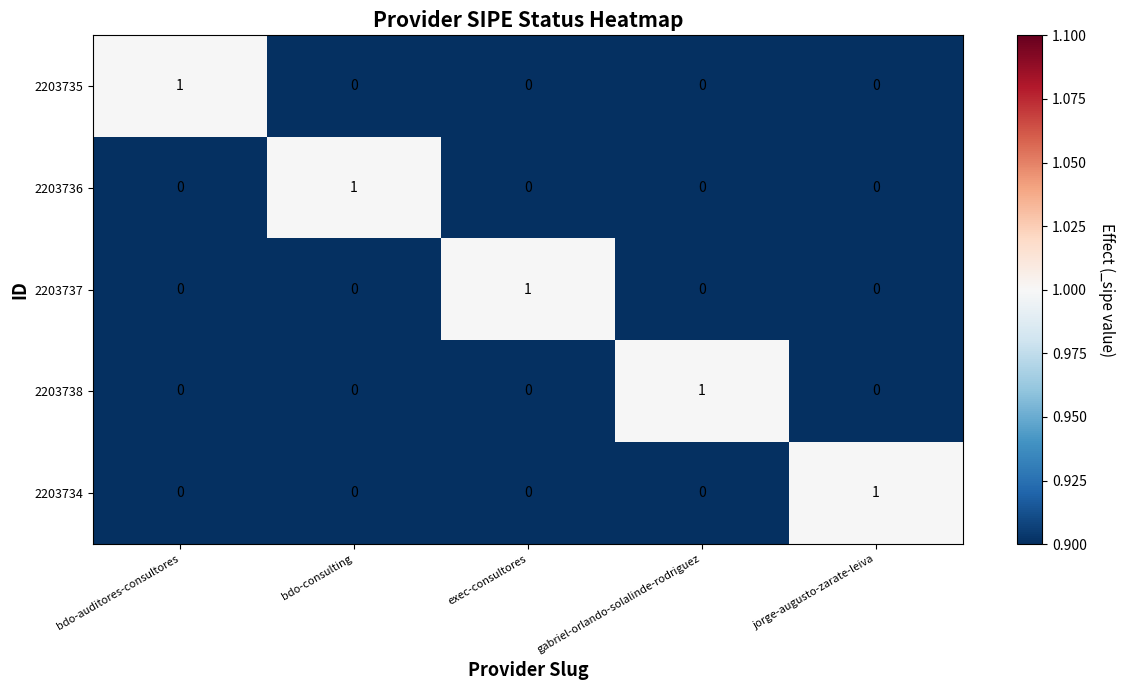

At which label does 2203734 reach its peak?

jorge-augusto-zarate-leiva